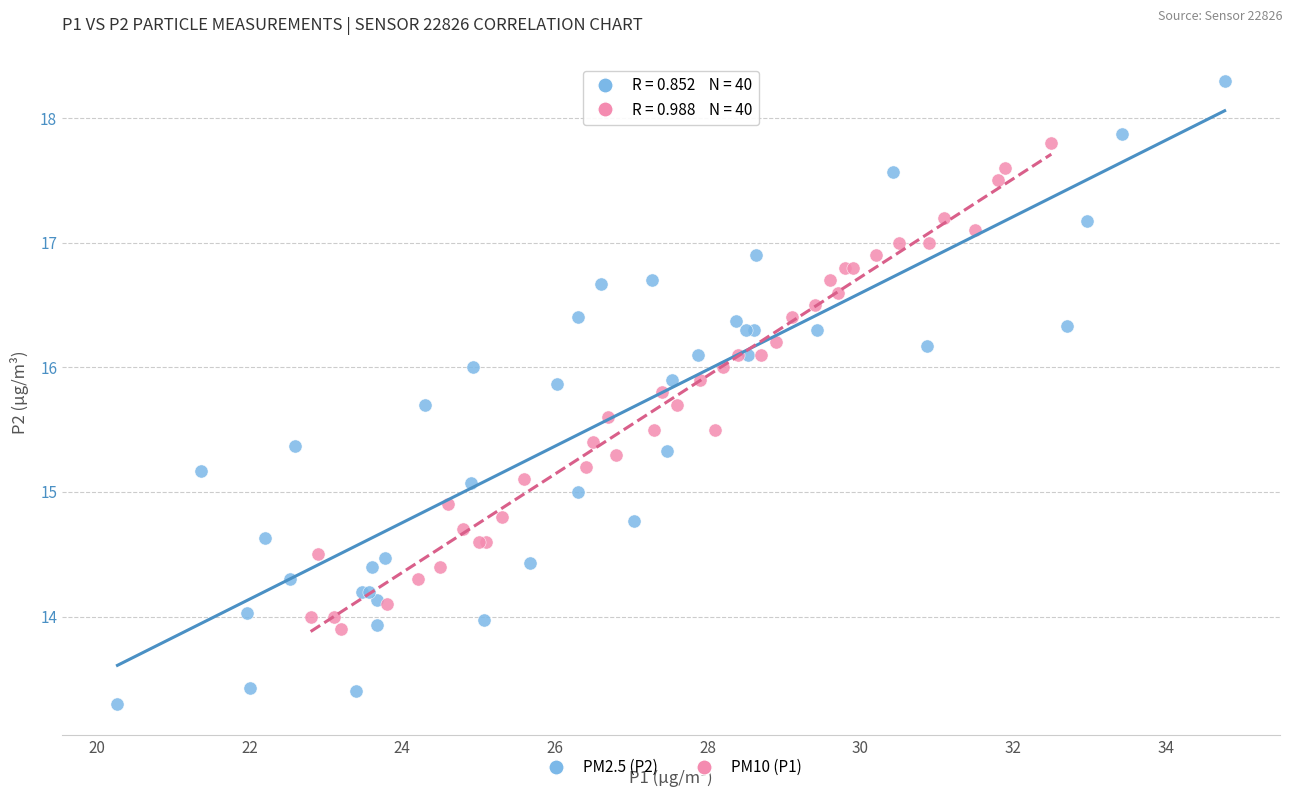

Which series contains the lowest Y value?

PM2.5 (P2)